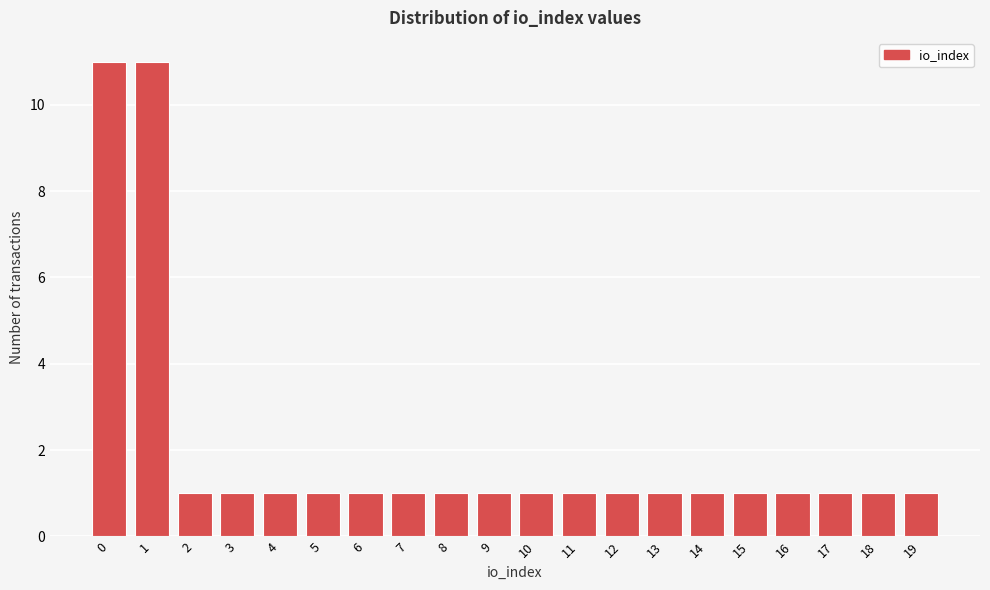

Reading left to right, list every bar in this chart as the range it spans on the x-axis followed by its height. The values are not printed on the chart, so give them approximately, as read against the axis.

-0.5 to 0.5: 11
0.5 to 1.5: 11
1.5 to 2.5: 1
2.5 to 3.5: 1
3.5 to 4.5: 1
4.5 to 5.5: 1
5.5 to 6.5: 1
6.5 to 7.5: 1
7.5 to 8.5: 1
8.5 to 9.5: 1
9.5 to 10.5: 1
10.5 to 11.5: 1
11.5 to 12.5: 1
12.5 to 13.5: 1
13.5 to 14.5: 1
14.5 to 15.5: 1
15.5 to 16.5: 1
16.5 to 17.5: 1
17.5 to 18.5: 1
18.5 to 19.5: 1